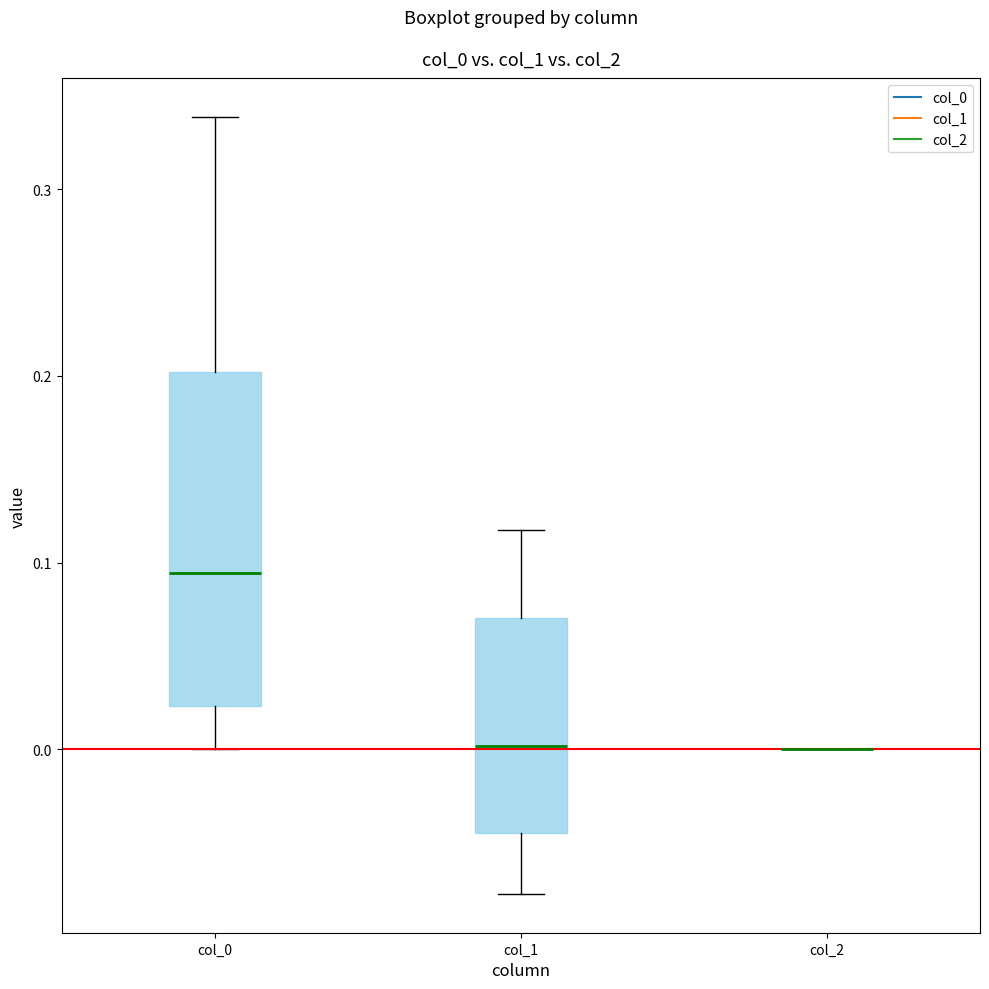

Where is the lower edge of the box for col_0 on the y-axis? The values are not printed on the chart, so give them approximately, as read against the axis.

0.02